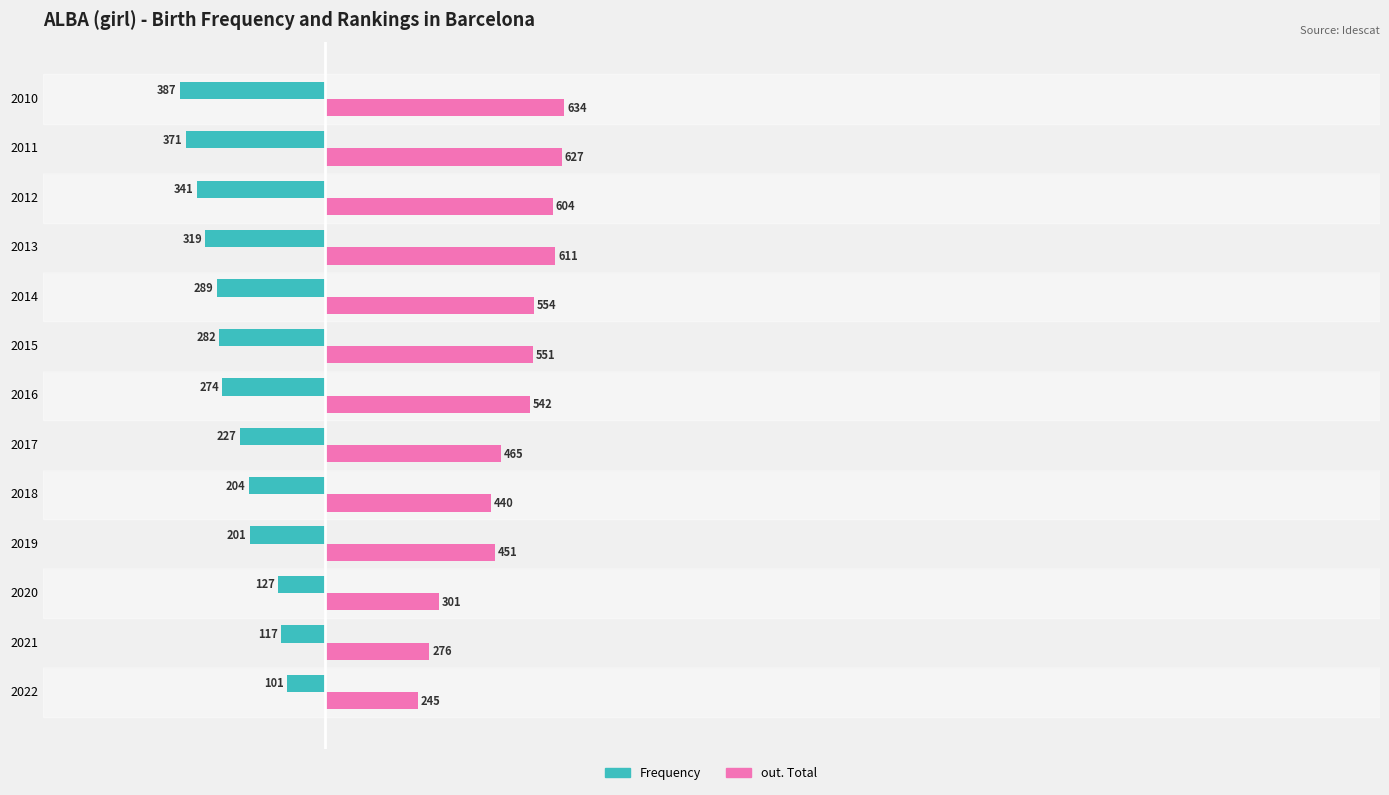

What value does the Frequency series have at 2016, to the nearest 5?

-275